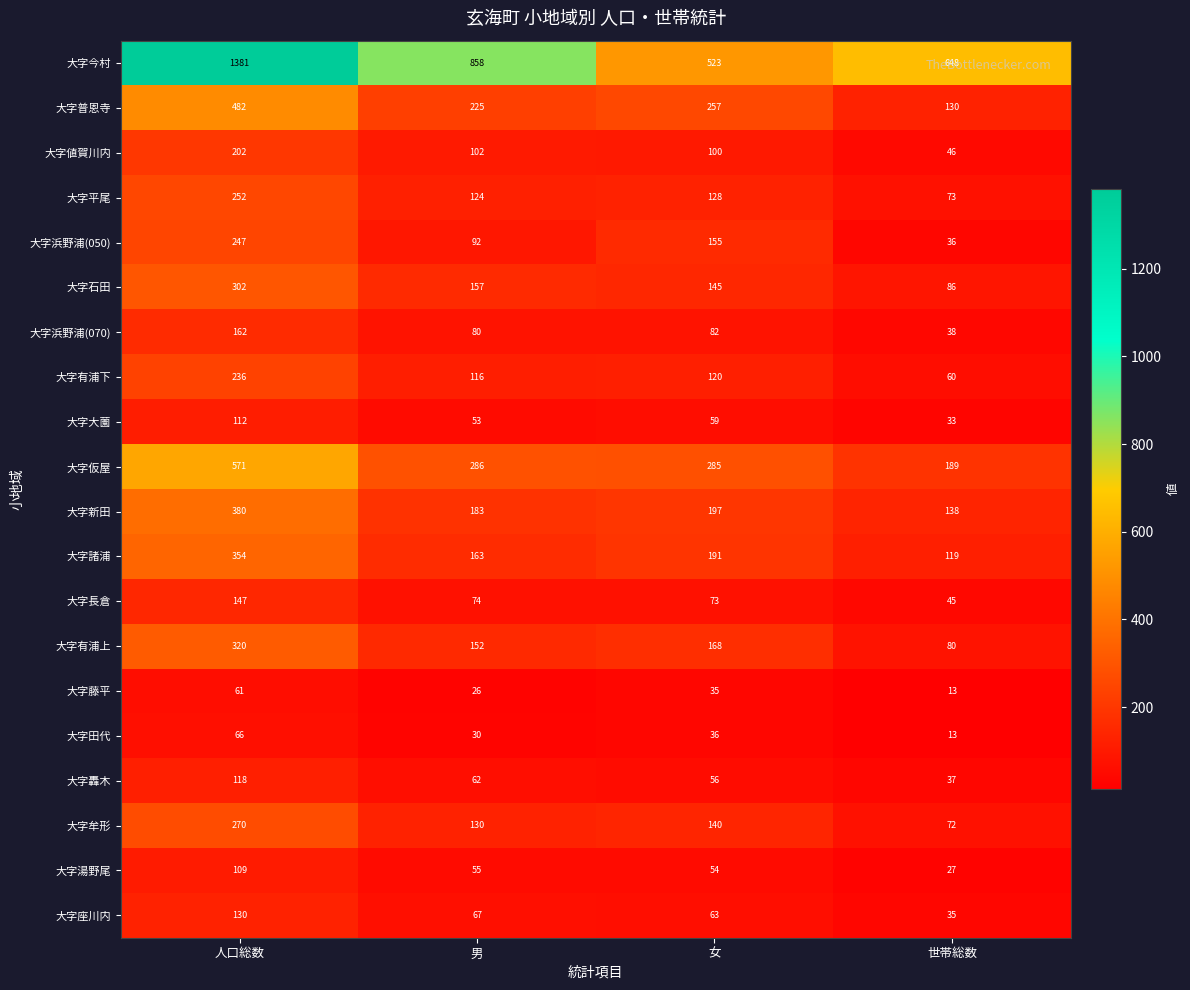

At how many categories does at least one series exceed 63?

4